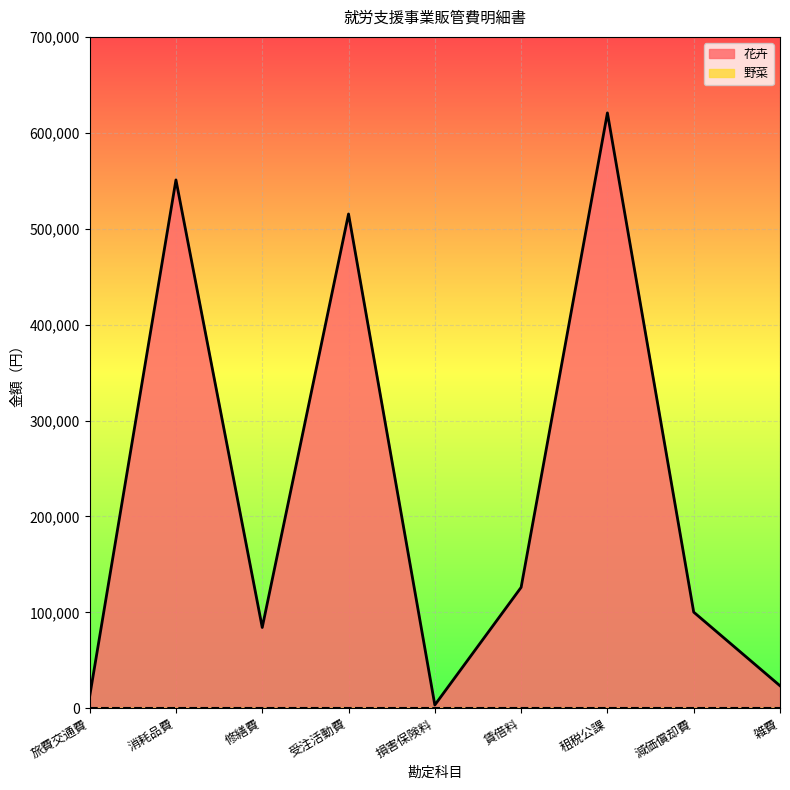

Which category has the lowest value across all series?

損害保険料